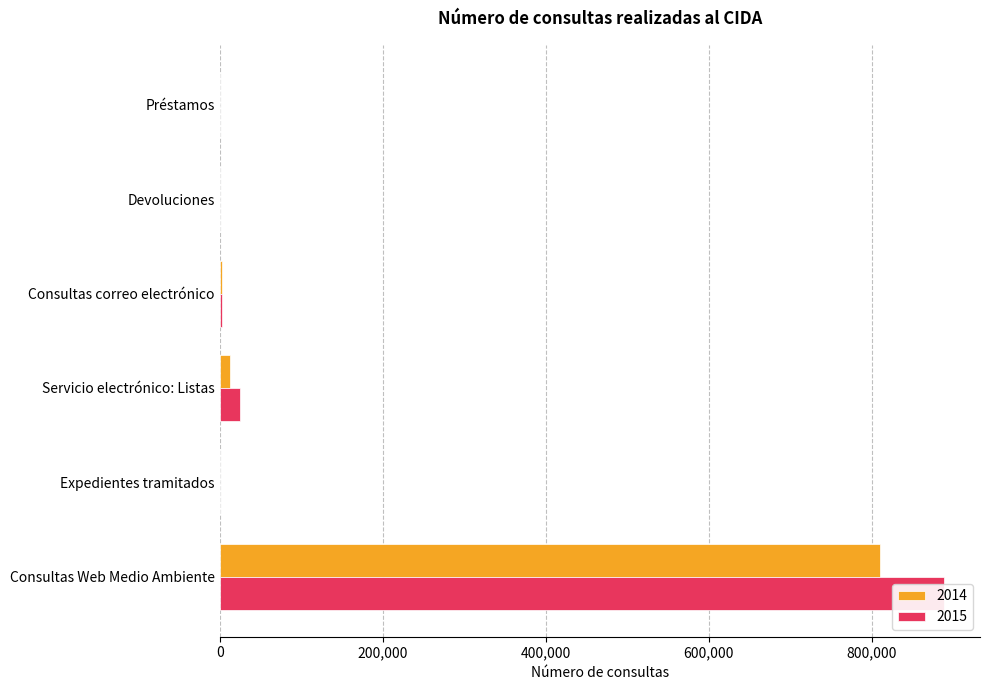

How many values in the 2015 series exceed 2475?

2